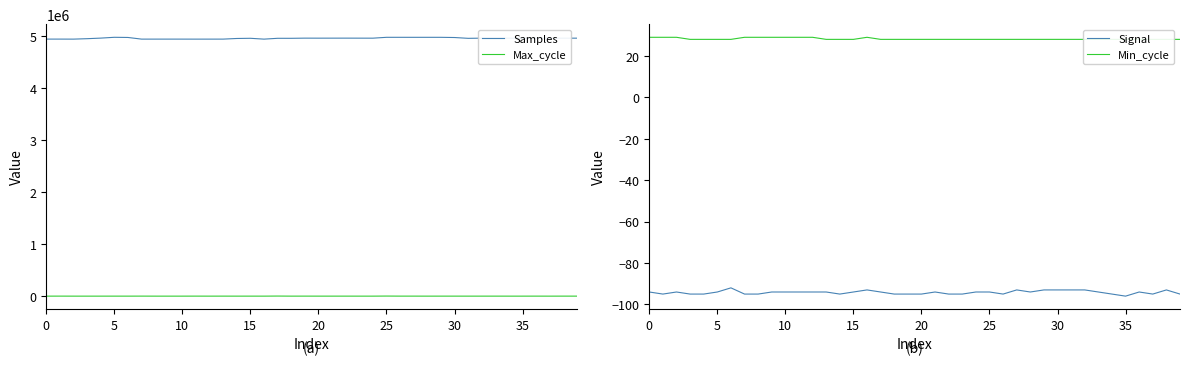

The Signal series shows -125 at 10. True or false?

False